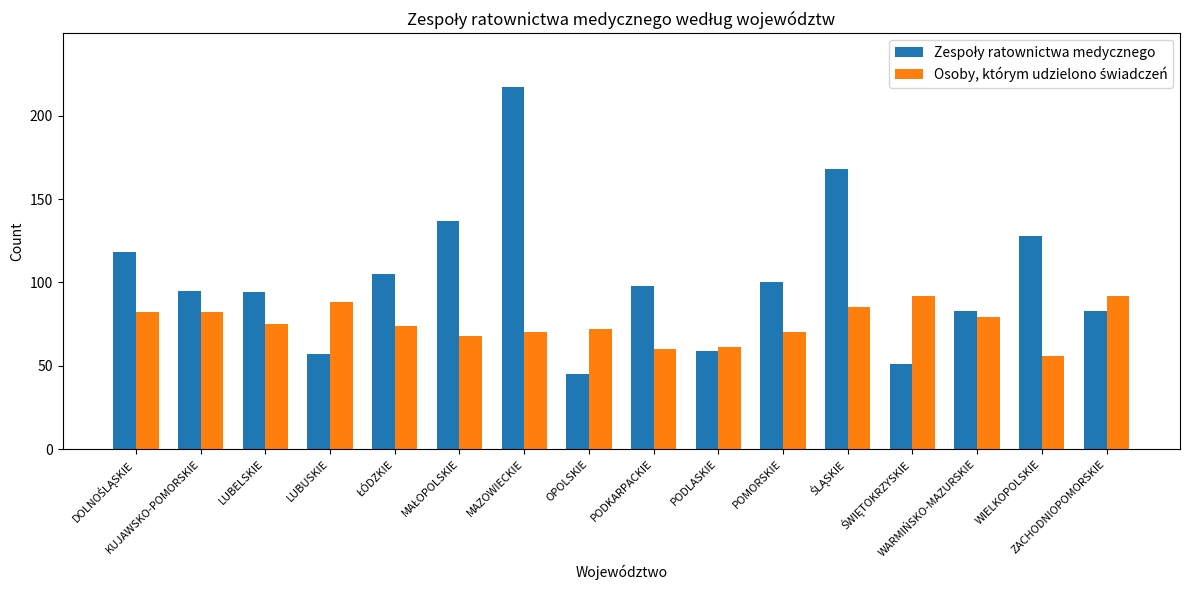

How many categories are shown in the chart?

16